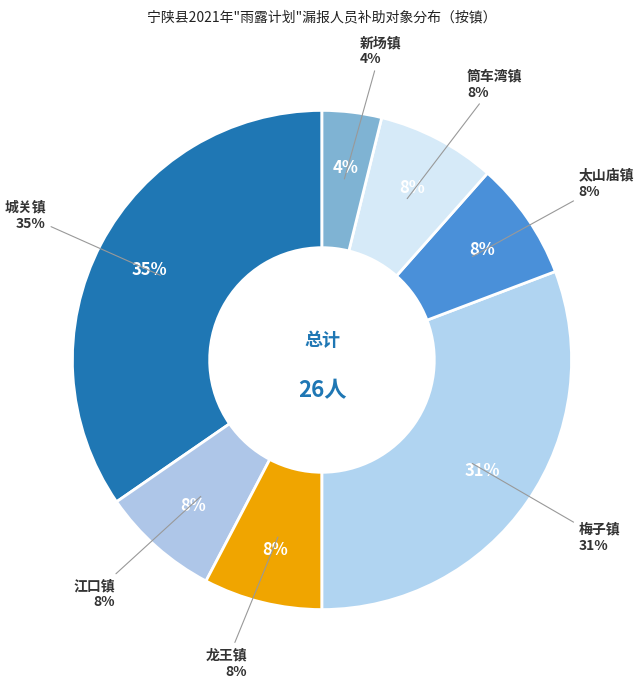

Which slice is the smallest?

新场镇